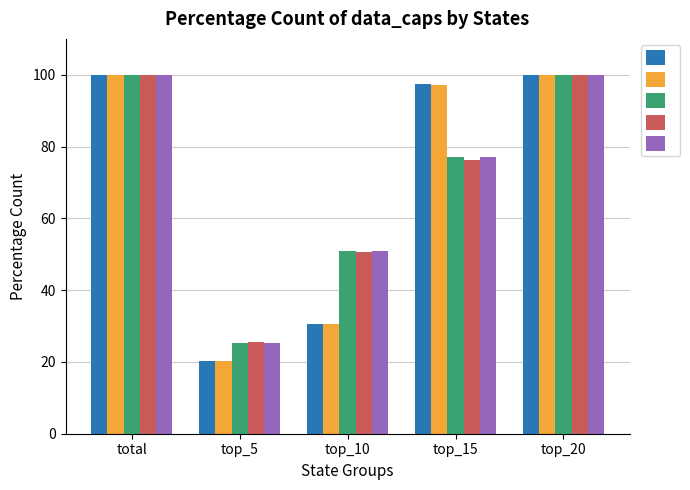

Which category has the lowest value across all series?

top_5